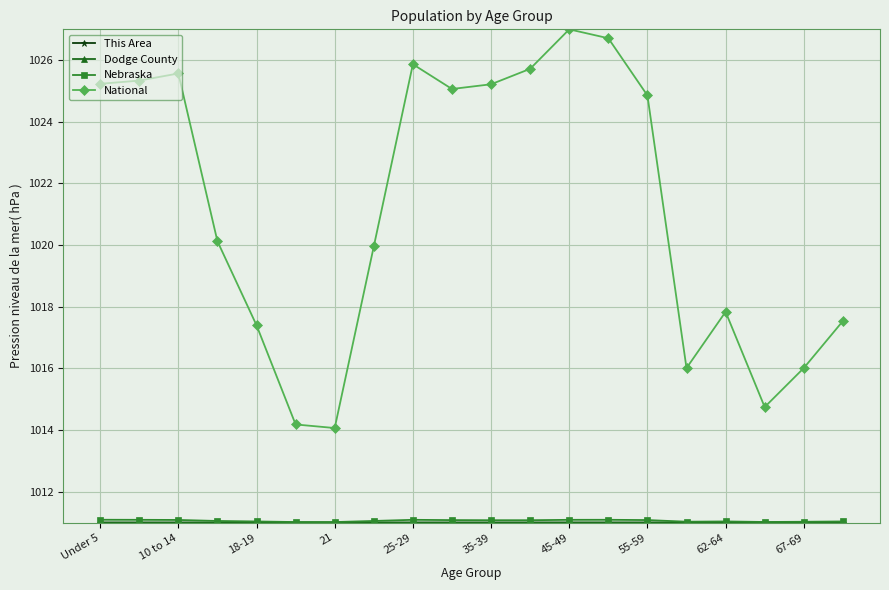

What is the difference between the maximum and minimum values in the National series?

12.9